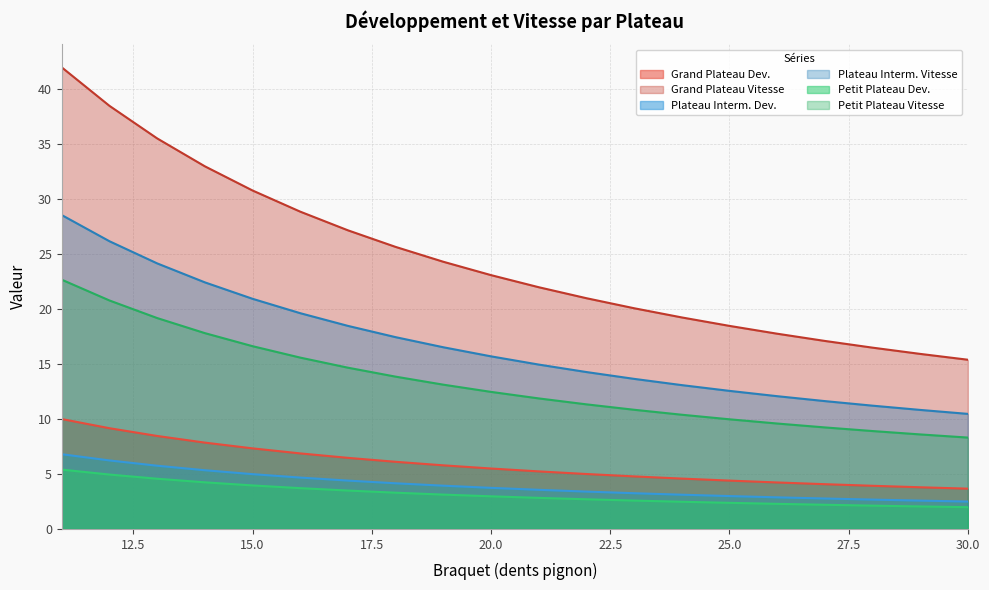

How many lines are shown in the chart?

6